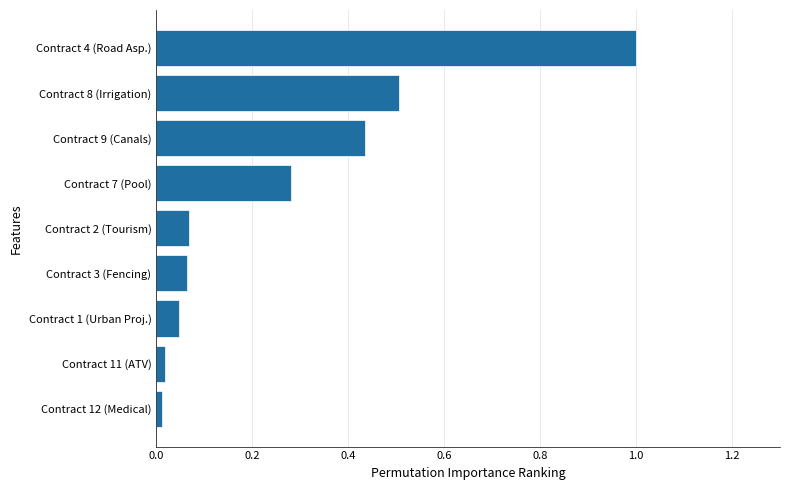

Between Contract 9 (Canals) and Contract 3 (Fencing), which is larger?

Contract 9 (Canals)